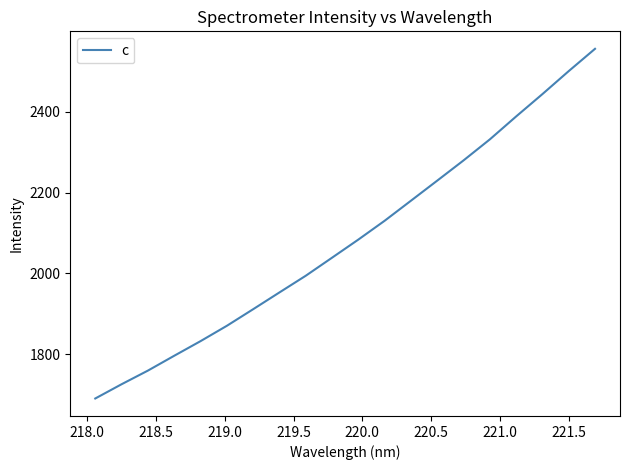

How many lines are shown in the chart?

1